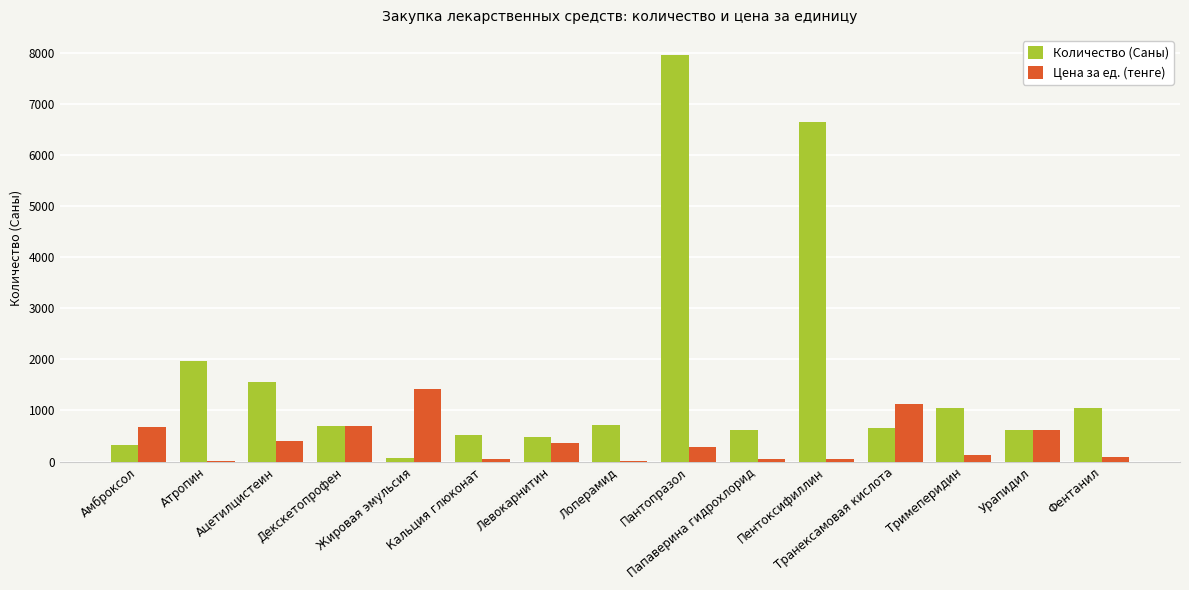

What is the greatest value displayed?

7950.0